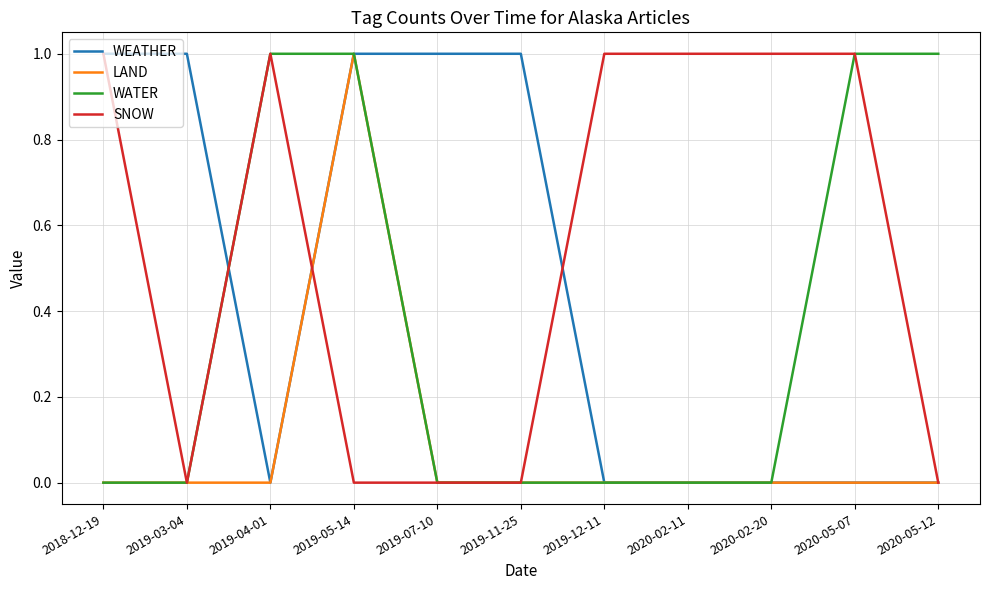

List the series in order of their overall mean, highest first.

SNOW, WEATHER, WATER, LAND